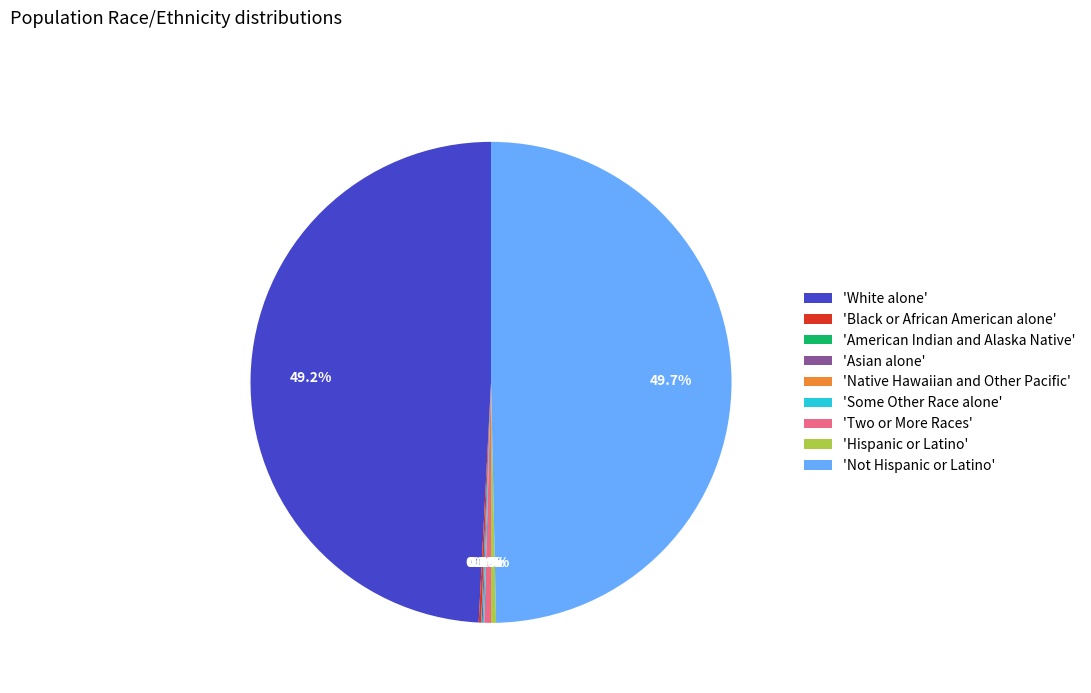

Rank the categories by value from lowest to highest.

Native Hawaiian and Other Pacific, American Indian and Alaska Native, Asian alone, Some Other Race alone, Black or African American alone, Hispanic or Latino, Two or More Races, White alone, Not Hispanic or Latino